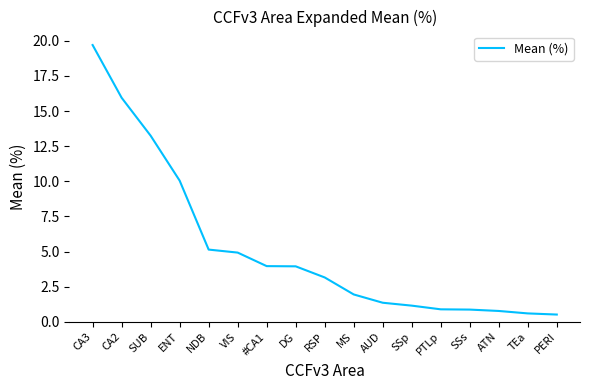

What position from the right is #CA1?

11